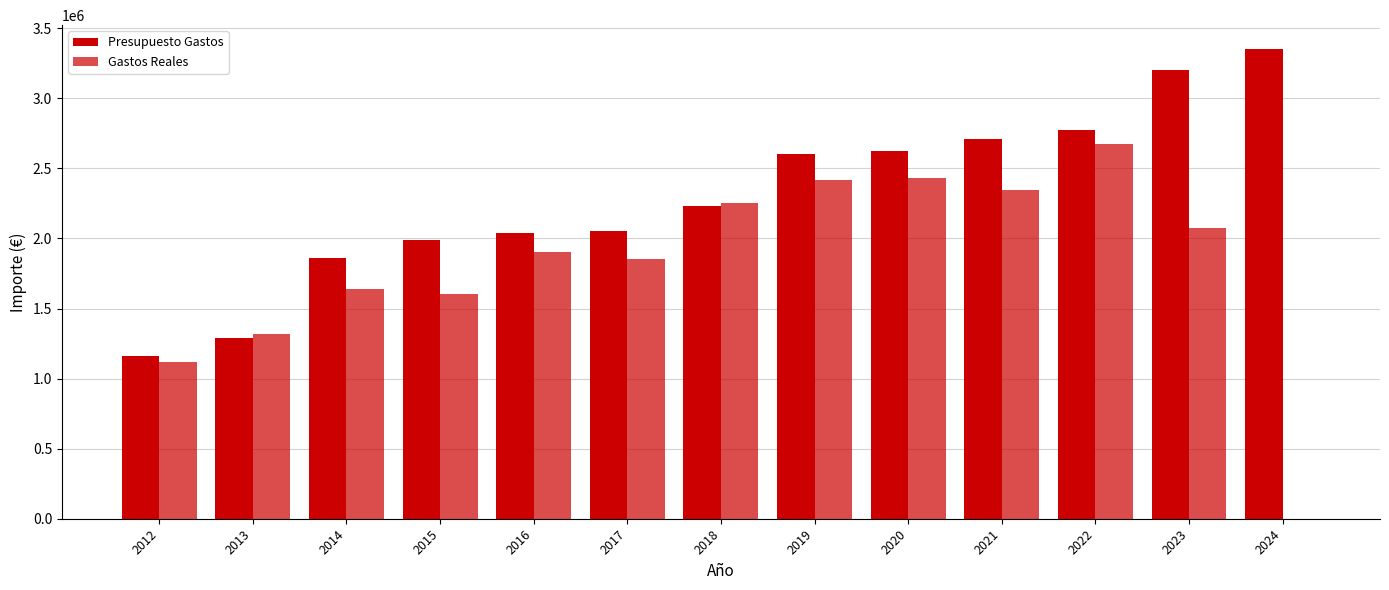

Count the number of data series in this chart.

2